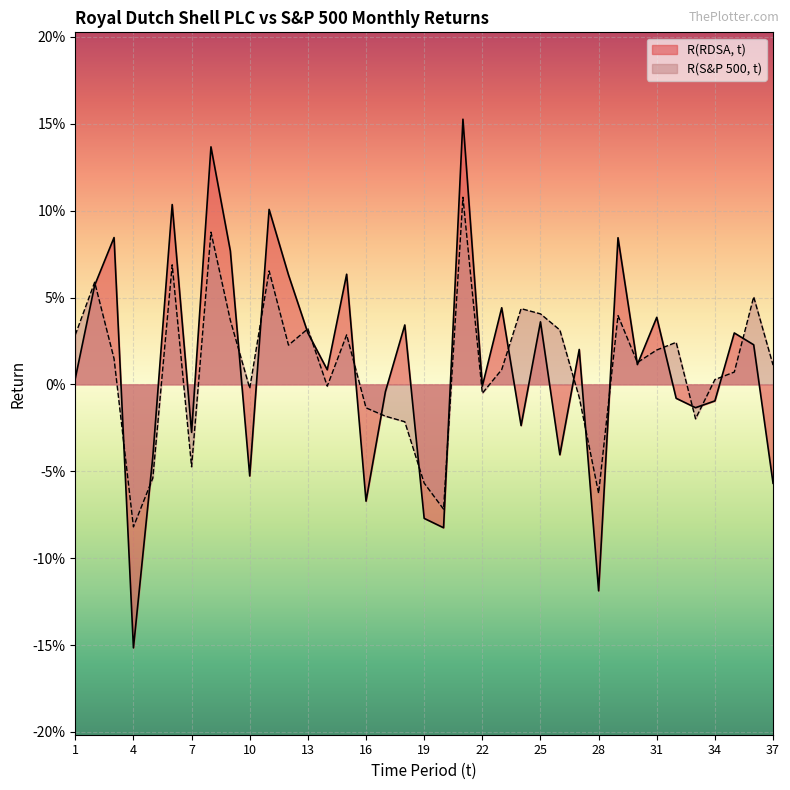

Between 2 and 27, which series saw the biggest shift?

R(S&P 500, t)